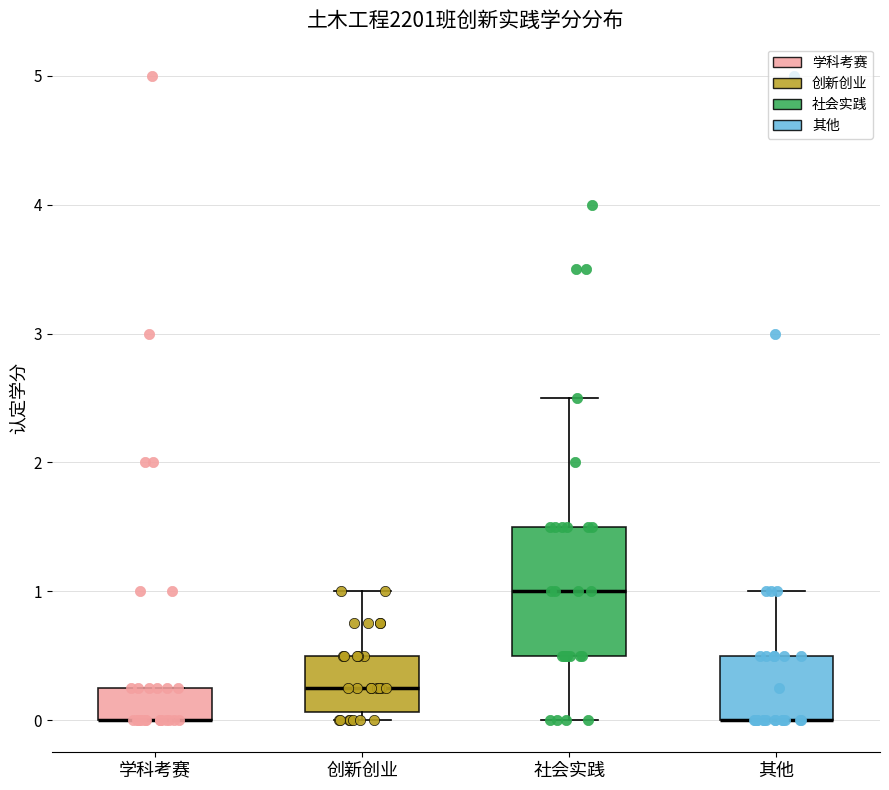

Reading left to right, transcribe this box plot: for each box, give where its median line is, the range the box spans, and where its two whiskers end, as read against the y-axis. The values are not printed on the chart, so give them approximately, as read against the axis.

学科考赛: median 0.0 (drawn on the box's lower edge), box 0.0 to 0.3, whiskers 0.0 to 0.3
创新创业: median 0.3, box 0.1 to 0.5, whiskers 0.0 to 1.0
社会实践: median 1.0, box 0.5 to 1.5, whiskers 0.0 to 2.5
其他: median 0.0 (drawn on the box's lower edge), box 0.0 to 0.5, whiskers 0.0 to 1.0